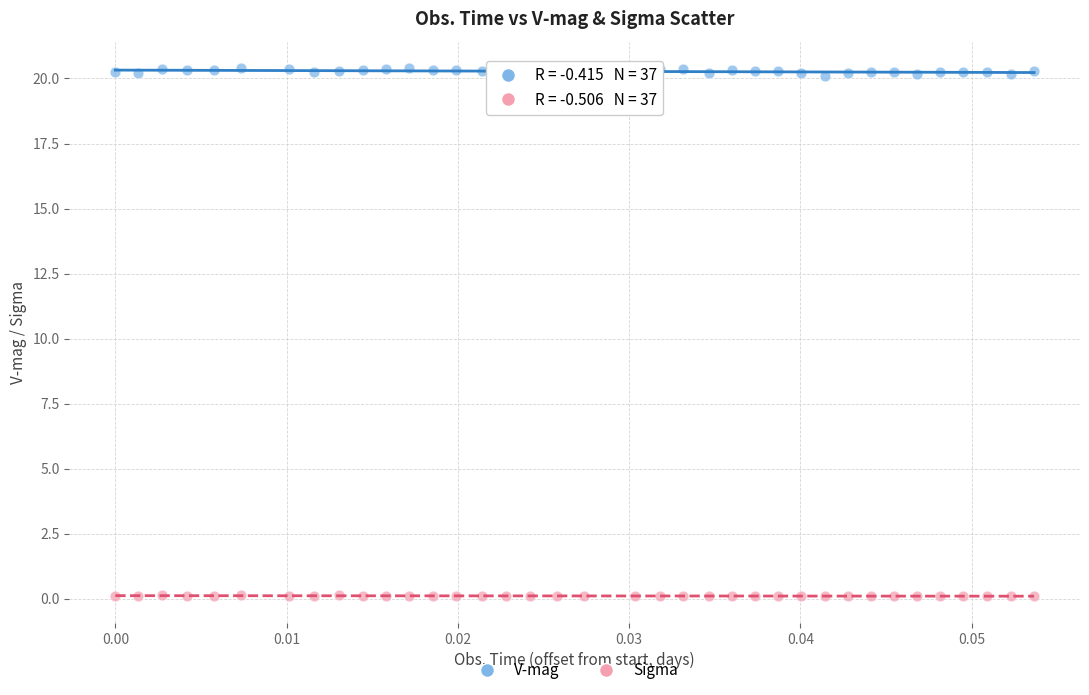

What are all the series names shown in the legend?

V-mag, Sigma